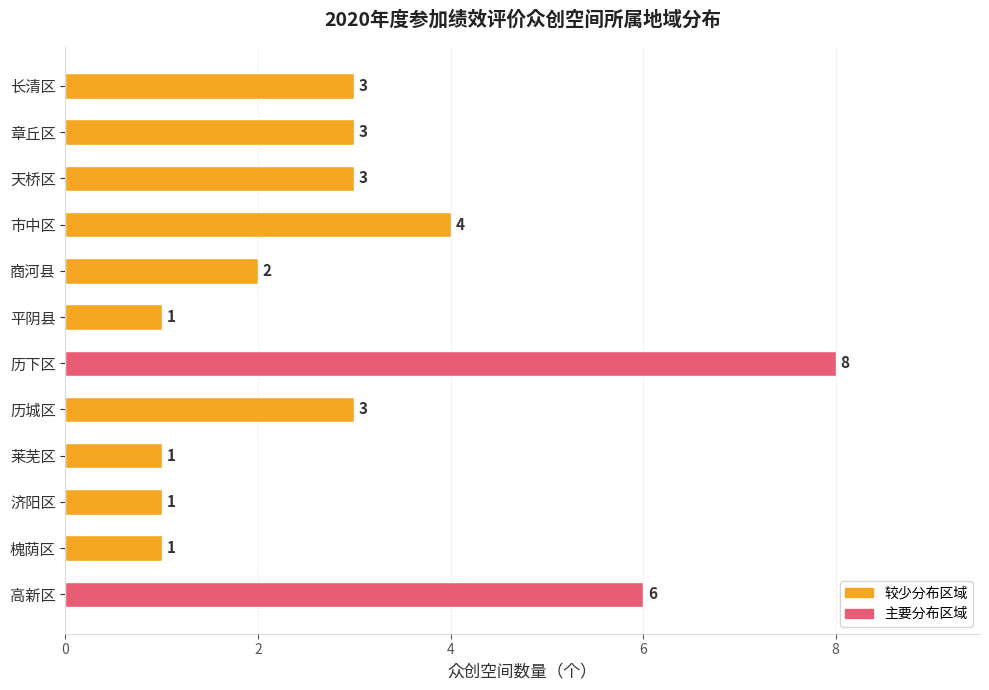

Which has a higher value, 天桥区 or 济阳区?

天桥区